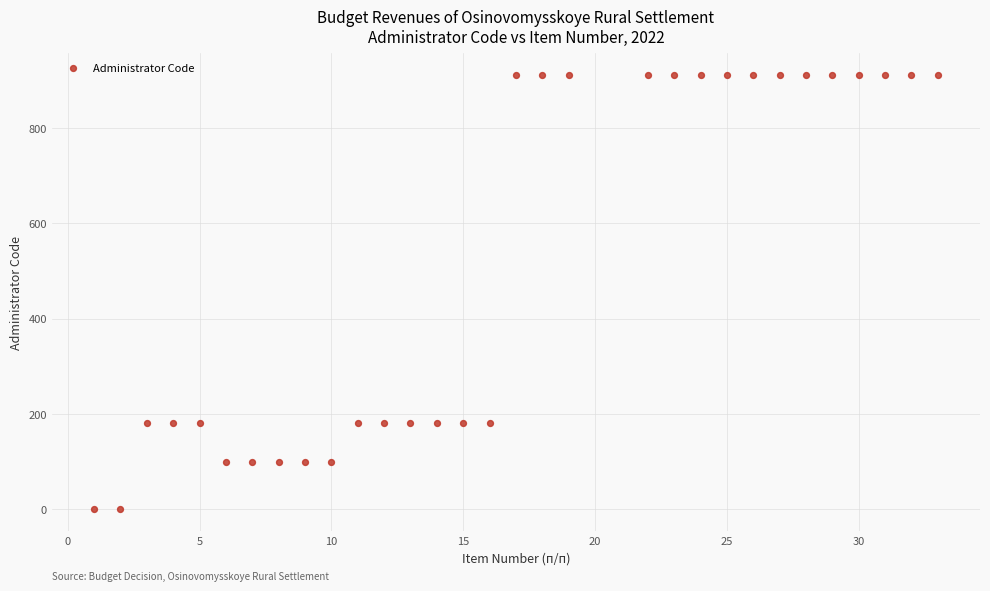

What is the range of Y values (max minus min)?

911